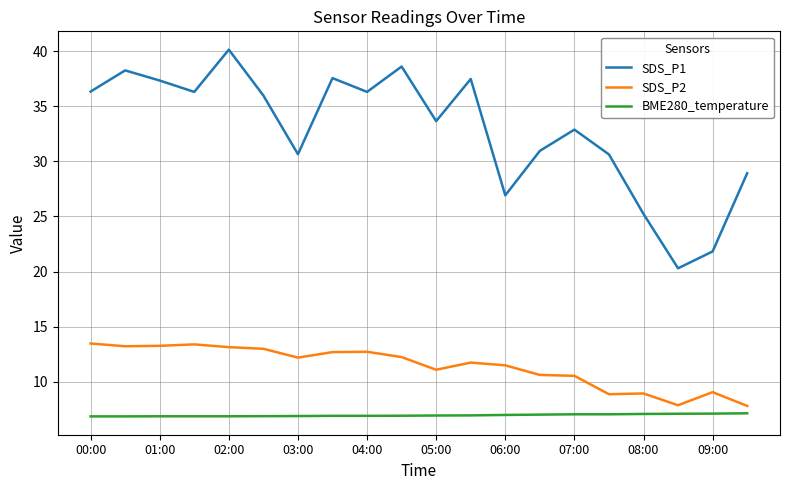

Which series has the largest total across all categories?

SDS_P1